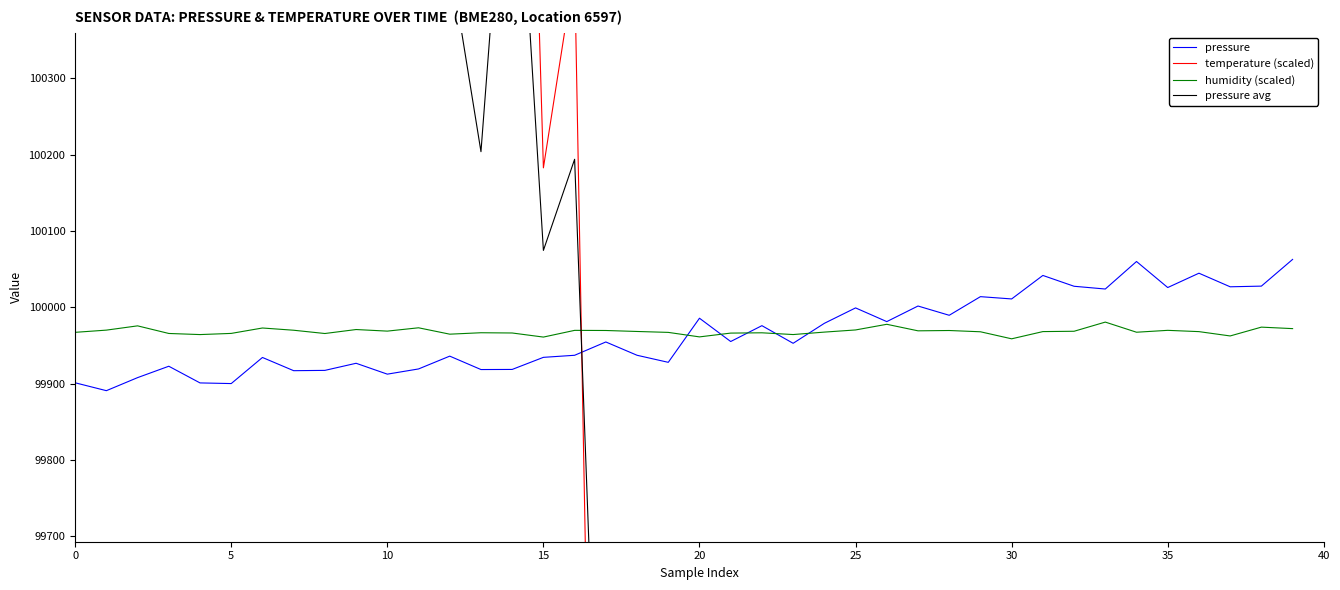

How many data points in humidity (scaled) are less than 99968?

19